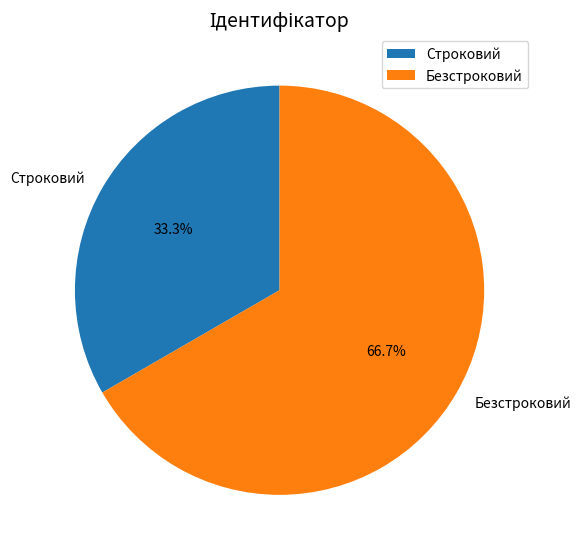

To the nearest percent, what portion does Строковий represent?

33%